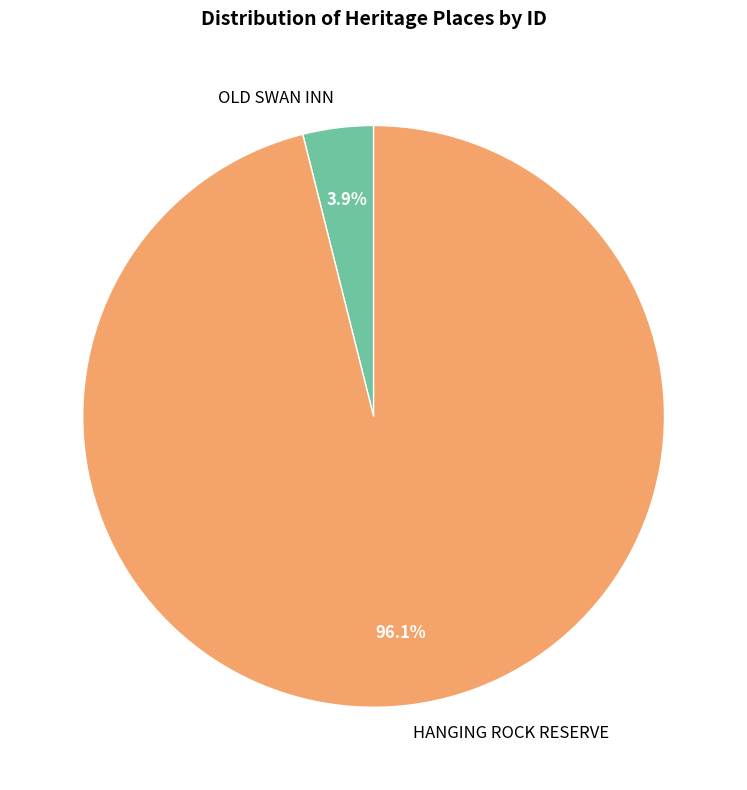

Which category accounts for the majority?

HANGING ROCK RESERVE